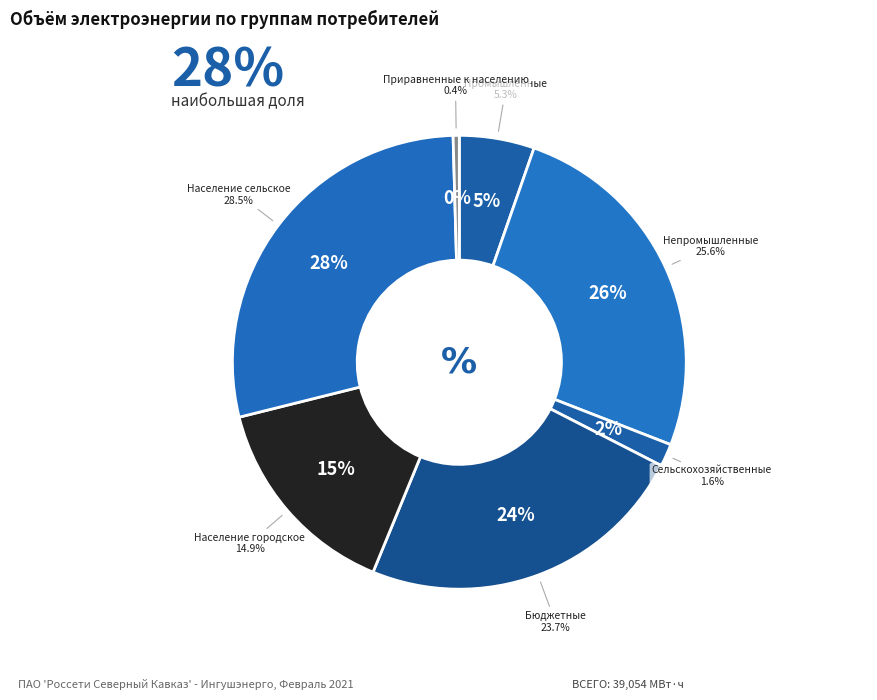

What is the change in value from Бюджетные to Приравненные к населению?

-9077.3